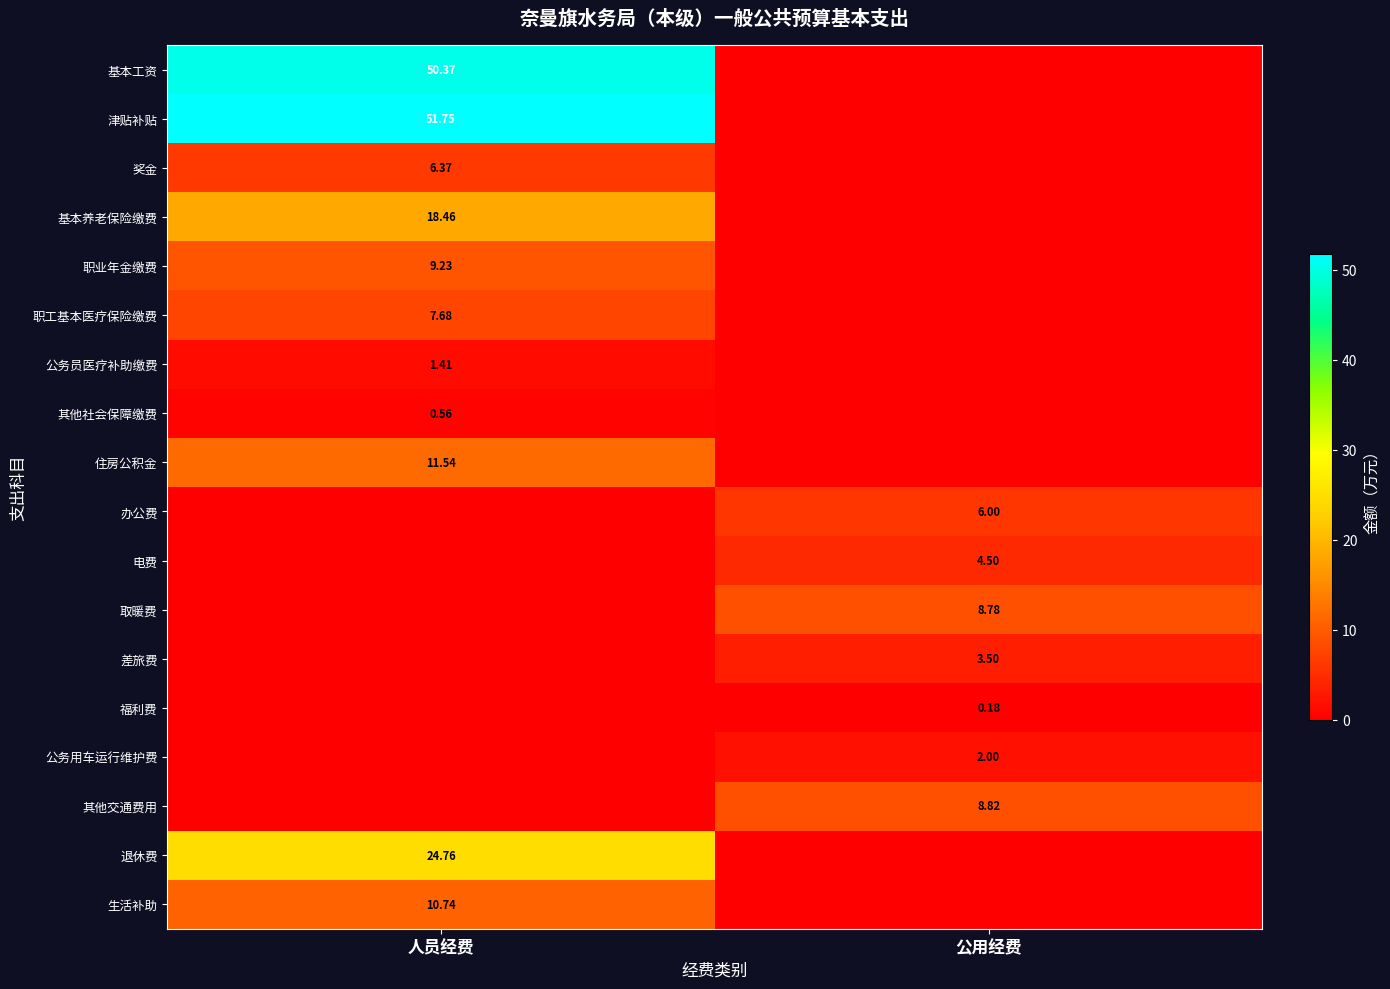

Rank the categories by 公务用车运行维护费 value from highest to lowest.

公用经费, 人员经费